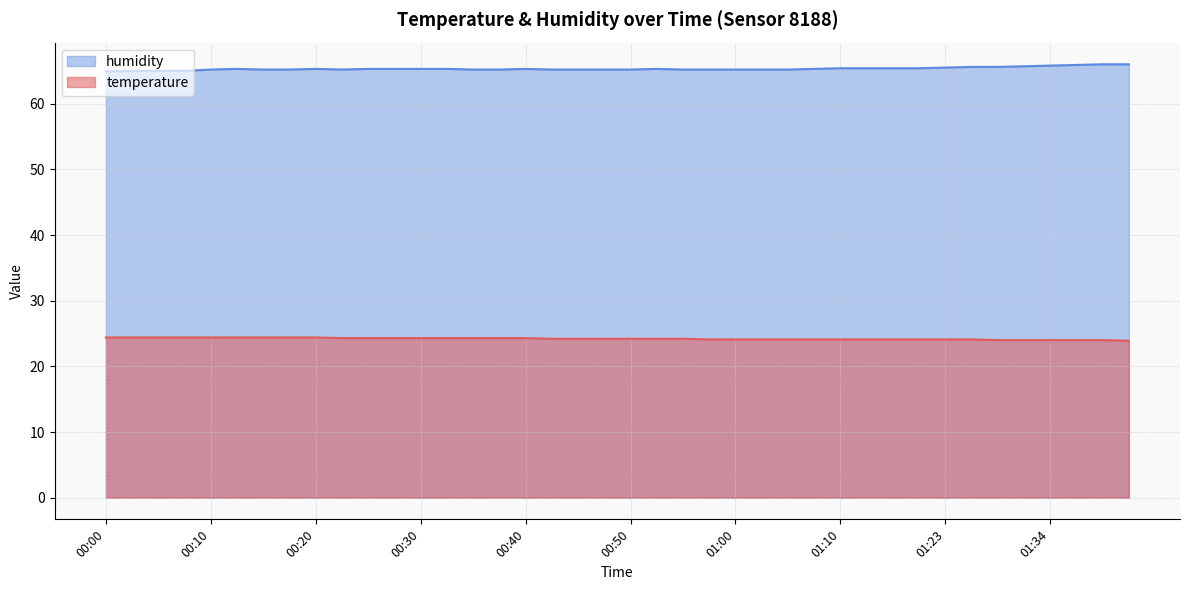

Is the value of humidity at 00:15 greater than the value of temperature at 00:45?

Yes